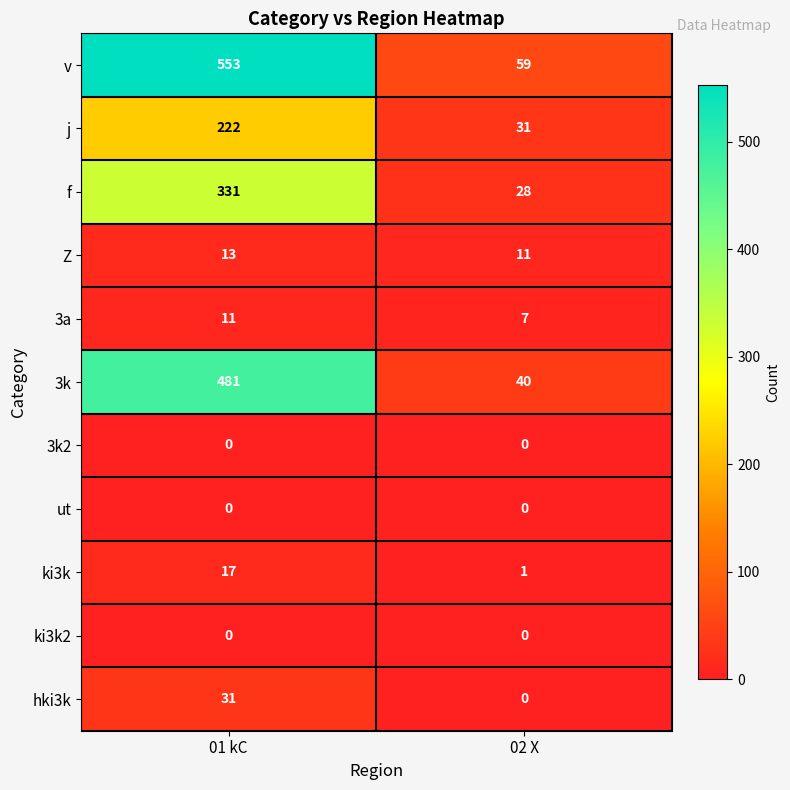

The value of v at 02 X is 59. True or false?

True